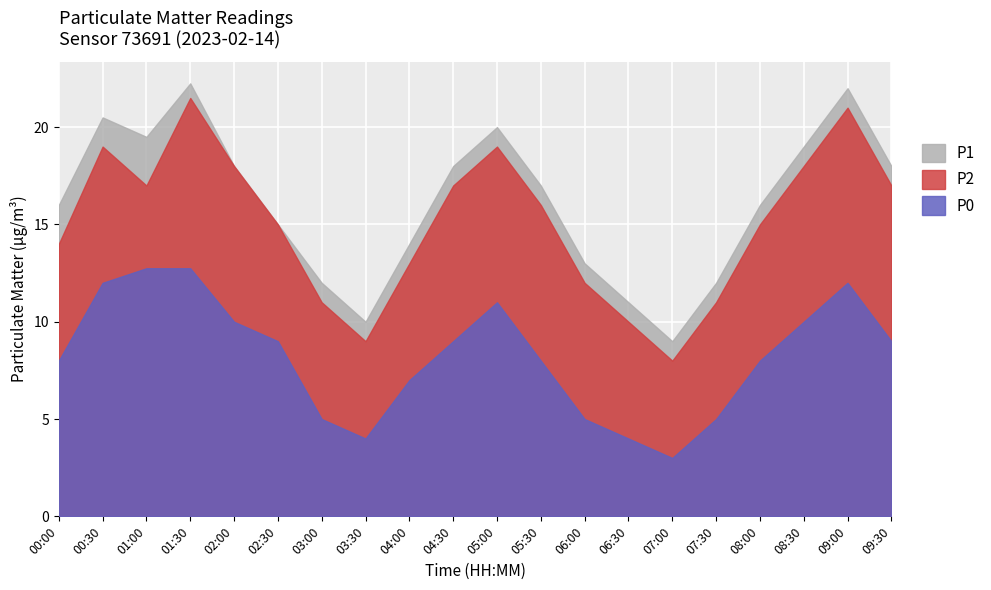

Count the number of data series in this chart.

3